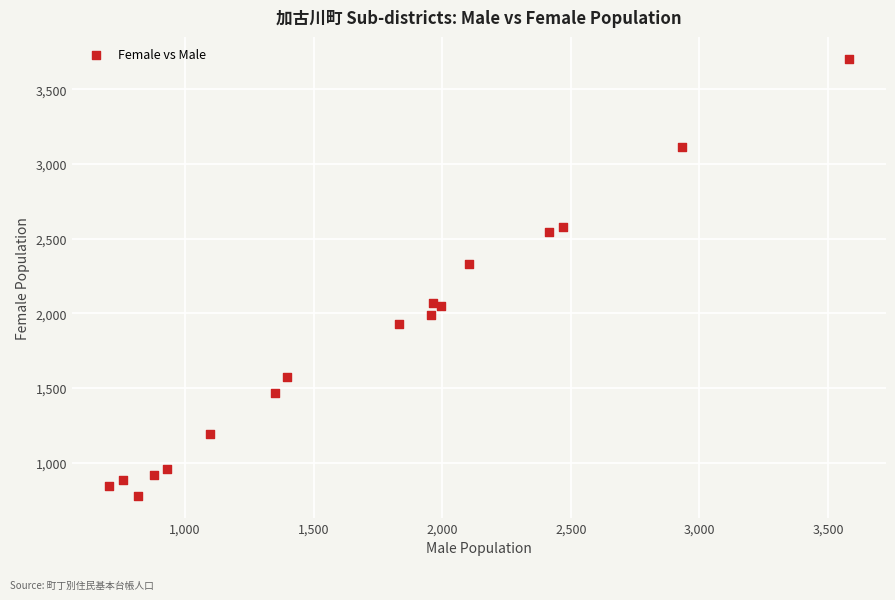

What Y value in the scatter plot is closest to 2242?

2330